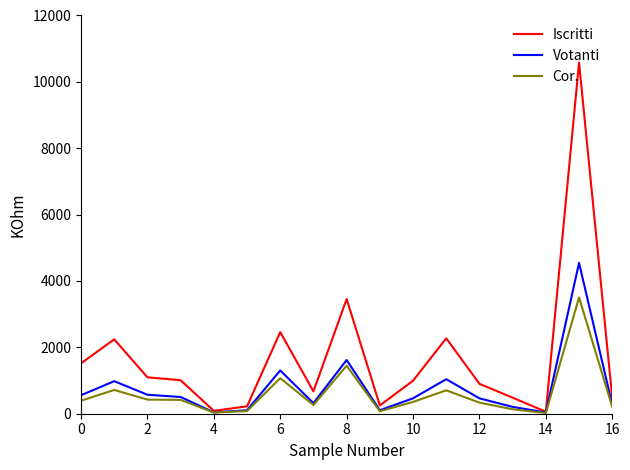

List the series in order of their peak value, lowest first.

Cor., Votanti, Iscritti